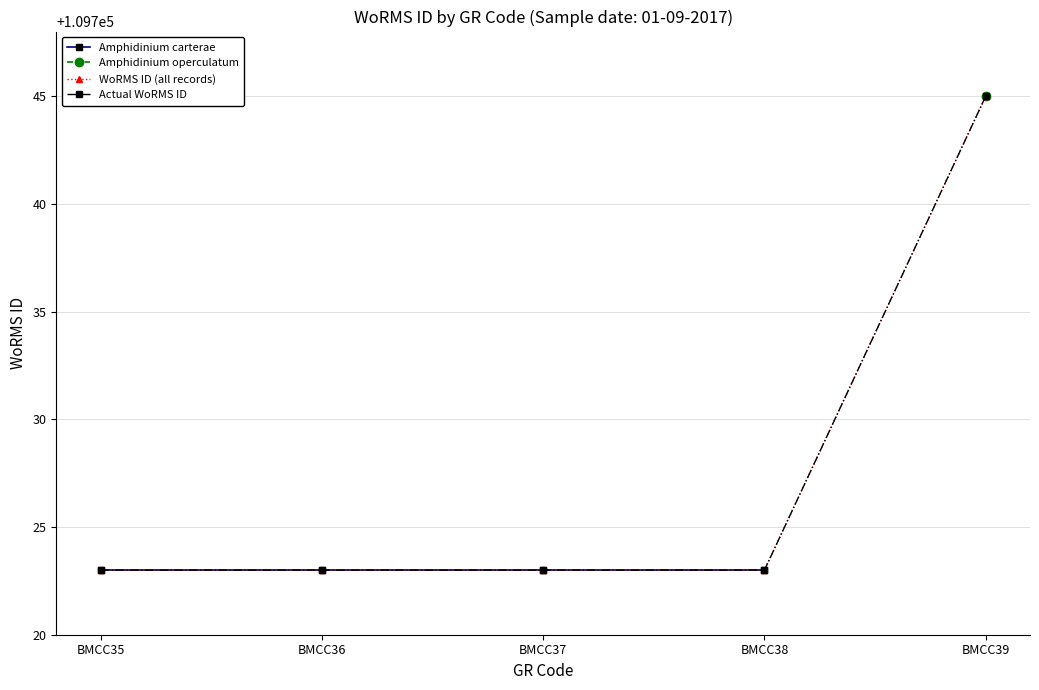

Which series has the widest spread of values?

Amphidinium carterae